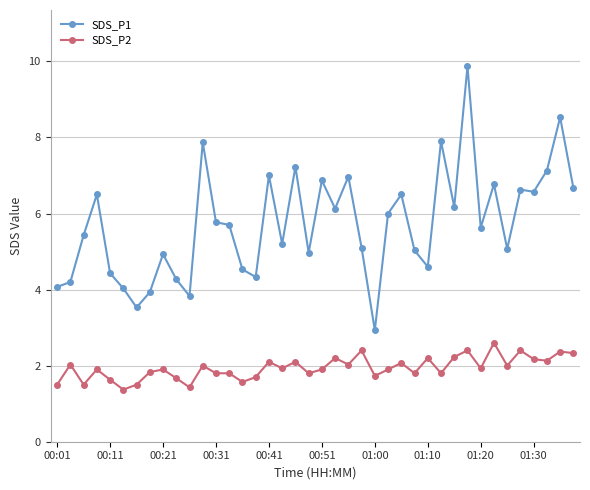

What is the sum of all SDS_P1 values?

228.8